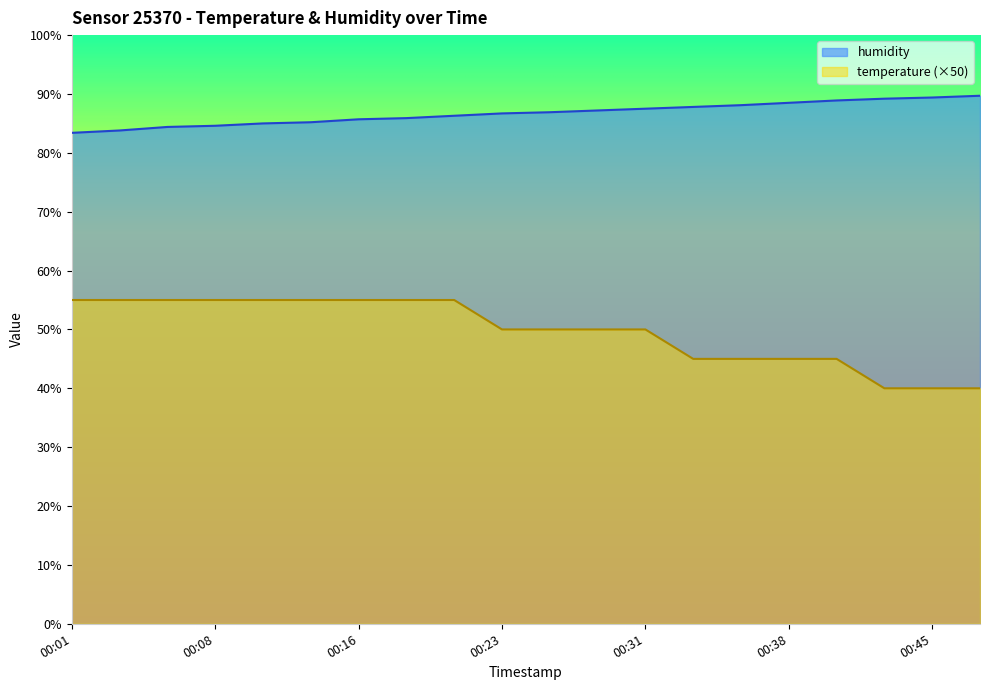

True or false: humidity and temperature cross at least once.

False